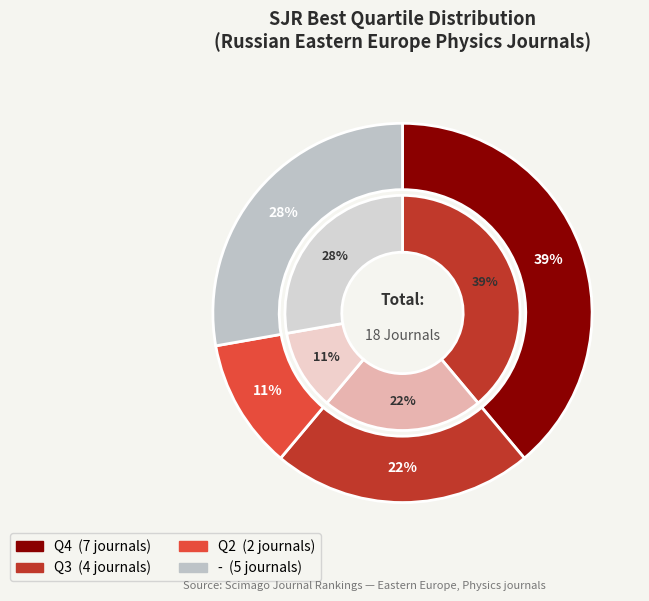

Which category has the smallest portion of the pie?

Q2